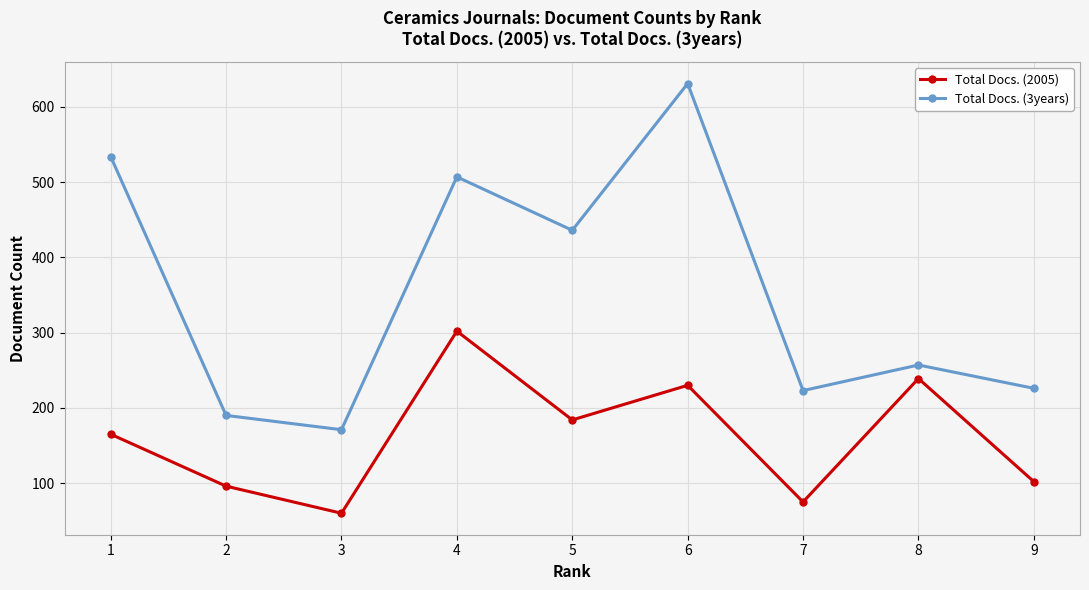

The Total Docs. (3years) series shows 226 at 9. True or false?

True